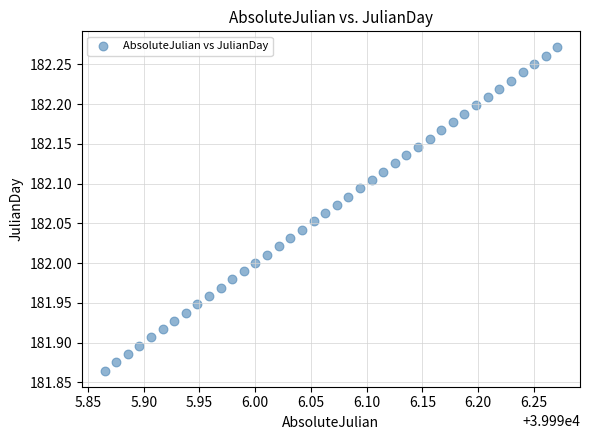

What is the range of Y values (max minus min)?

0.4